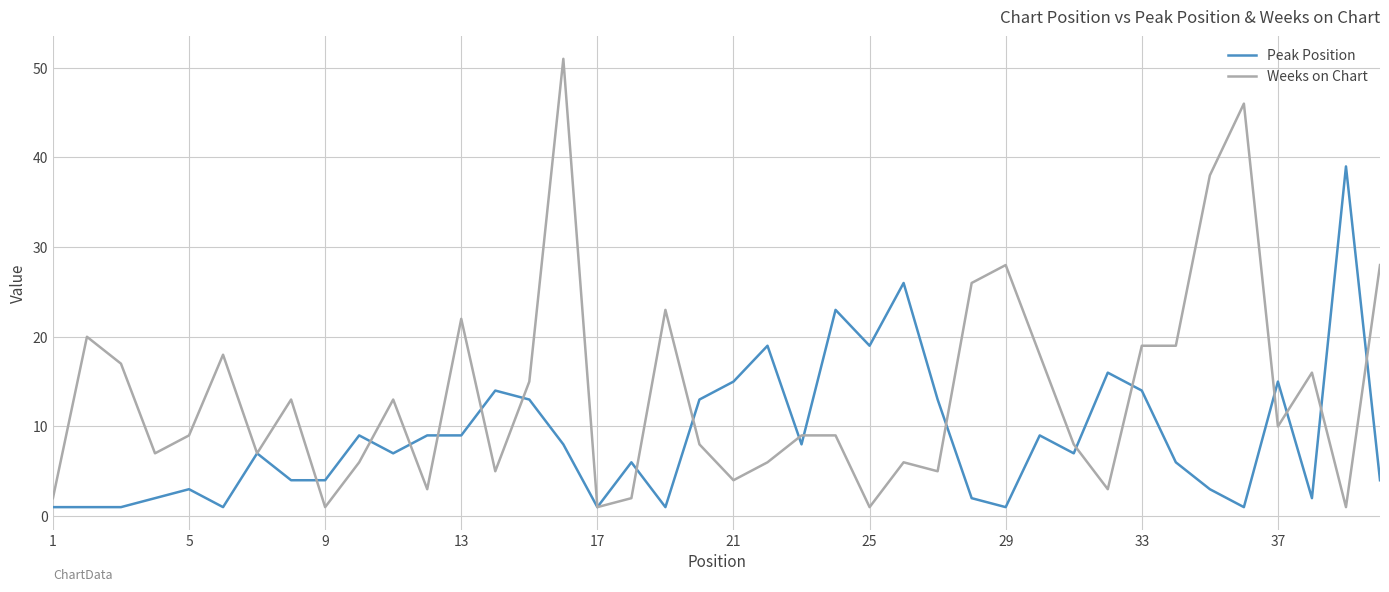

What is the maximum value for Peak Position?

39